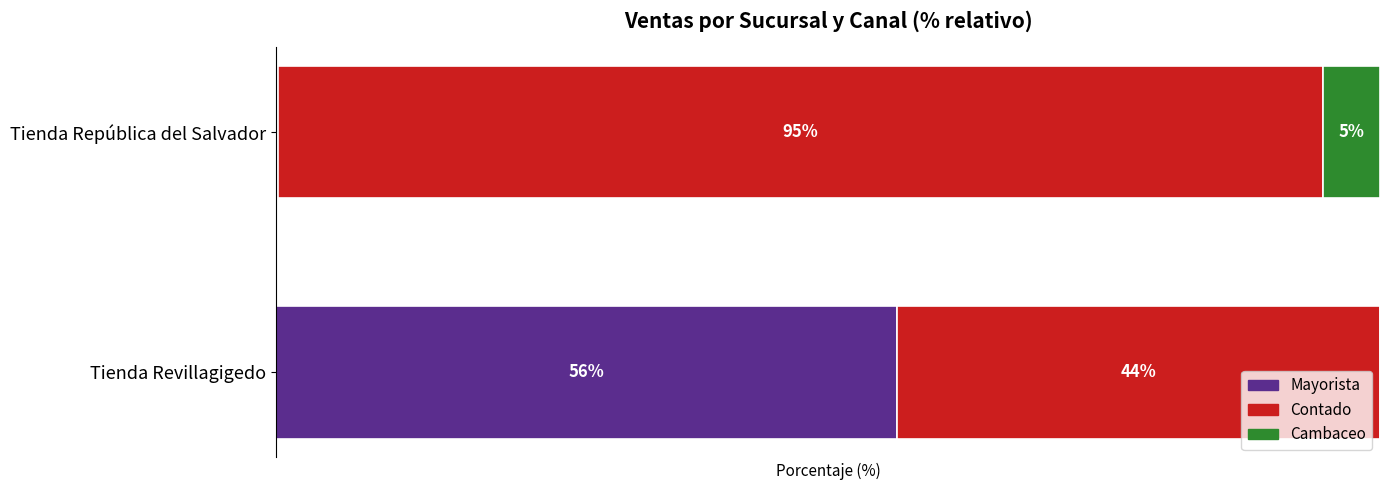

At which label does Mayorista reach its peak?

Tienda Revillagigedo